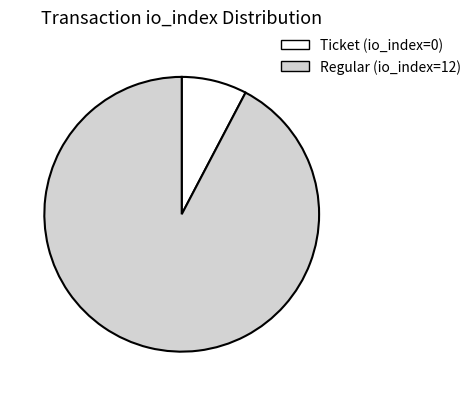

Count the number of slices in the pie.

2